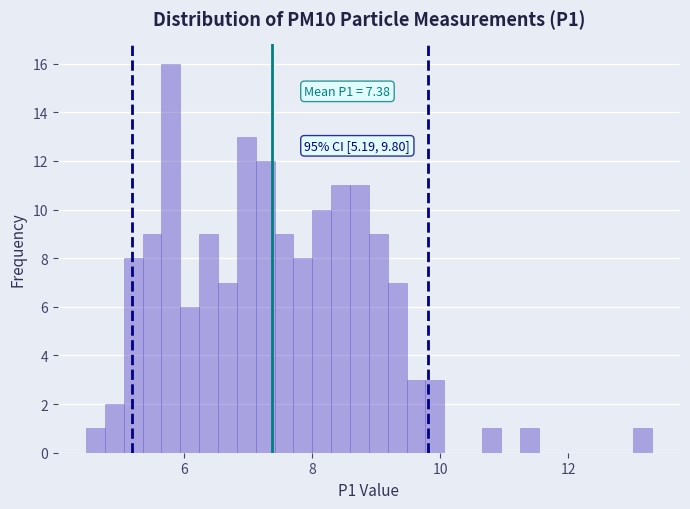

Read against the x-axis, roughly where is the centre of the tallest bar?

5.8